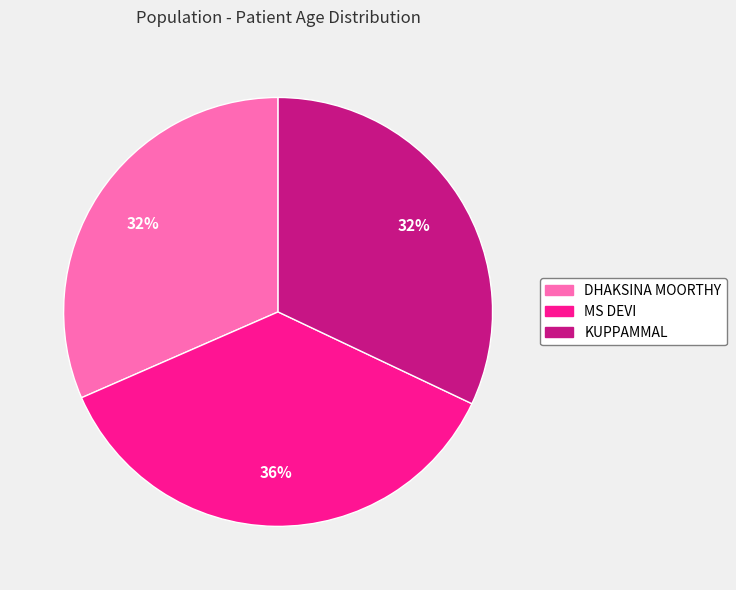

Is there any slice that represents more than half of the pie?

No